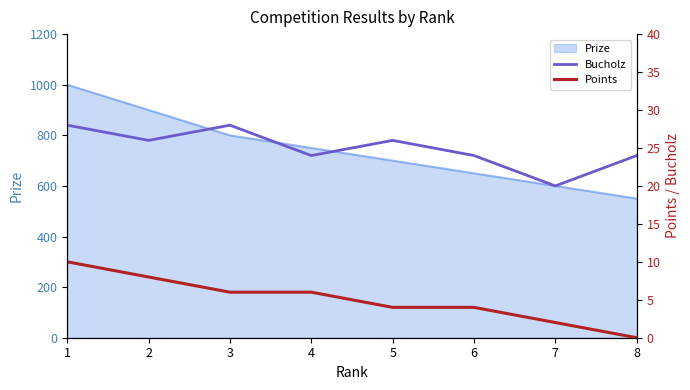

Count the Points values in the range 4 to 8.

5